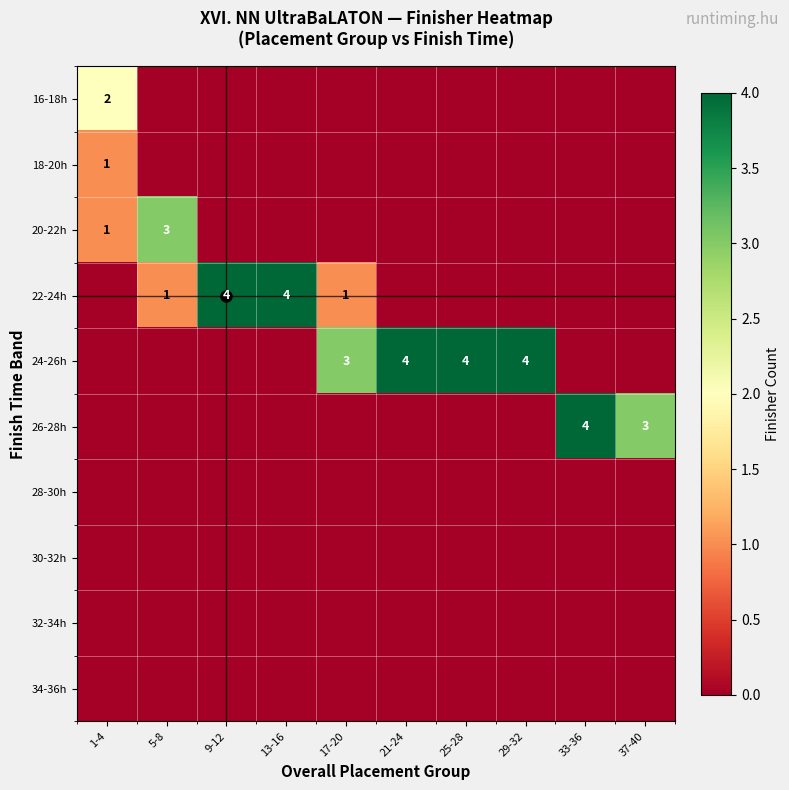

True or false: 24-26h has a value of 1 at 17-20.

False